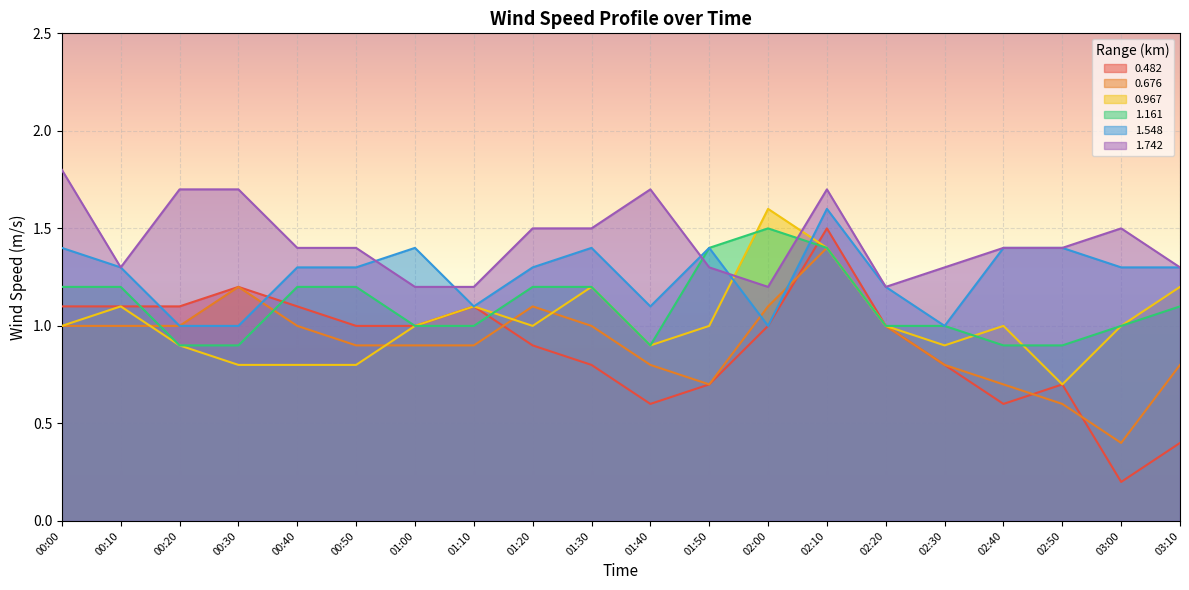

How many 1.548 values are between 1 and 2?

20